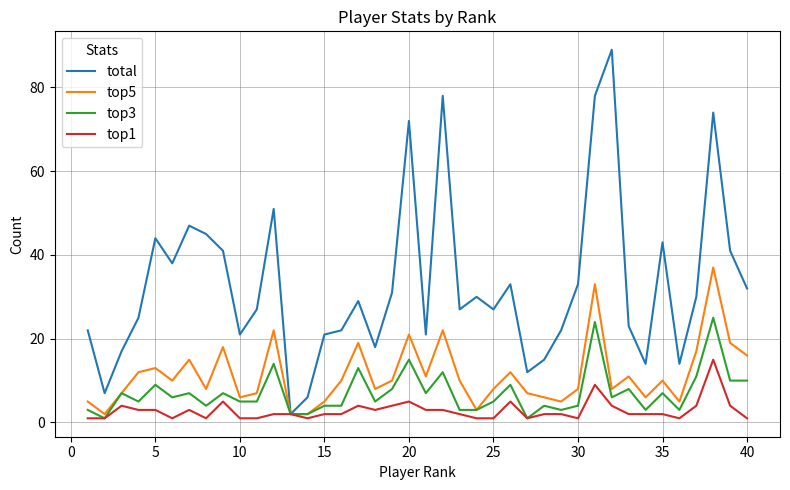

Which series has the largest total across all categories?

total